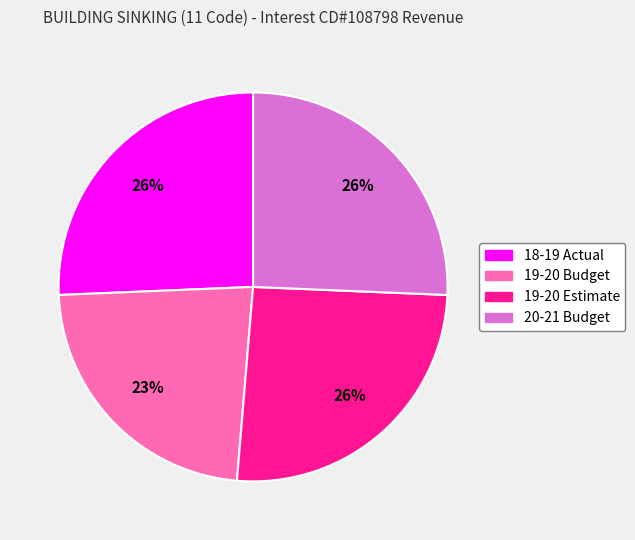

Is it true that 19-20 Estimate is 33% of the pie?

False